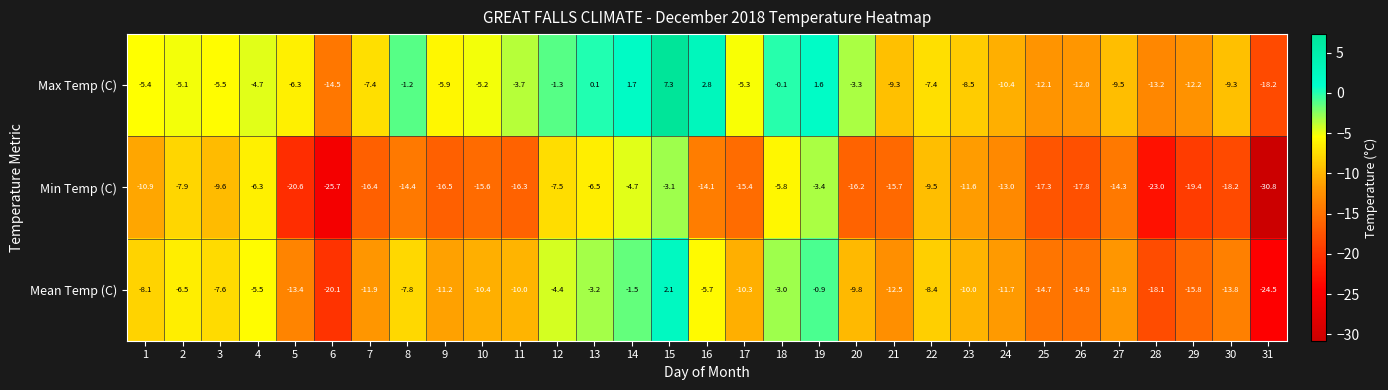

Read the Max Temp (C) value at 10.

-5.2